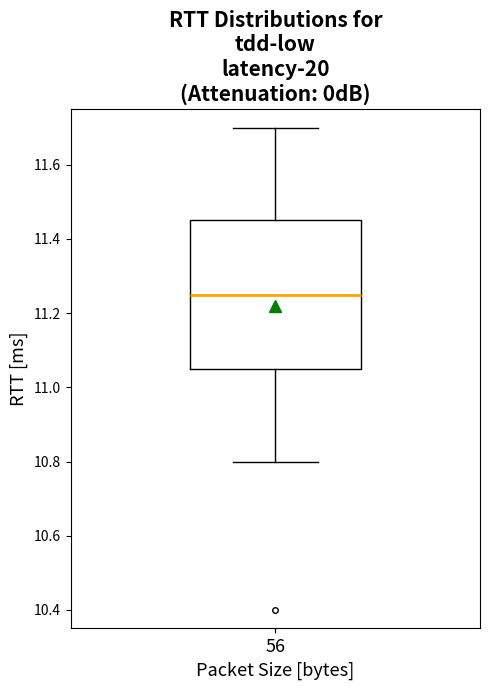

Read this box plot against the y-axis: the position of the median line, the range covered by the box, and the ends of both whiskers. The values are not printed on the chart, so give them approximately, as read against the axis.

median 11.26, box 11.06 to 11.46, whiskers 10.80 to 11.70